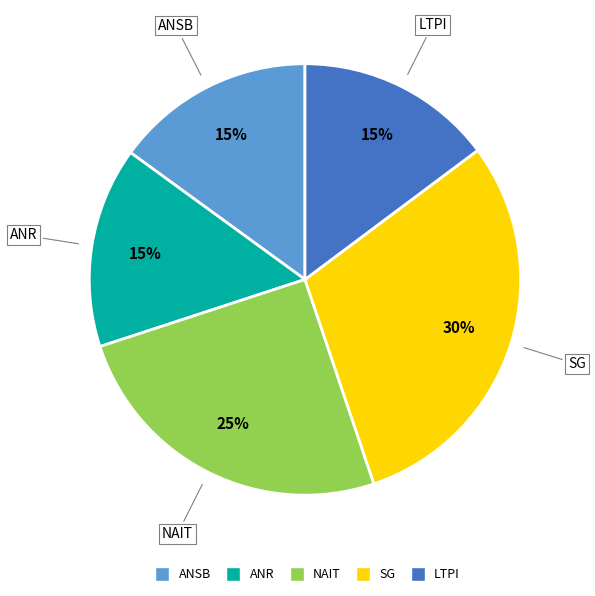

Is there a majority slice in this chart?

No